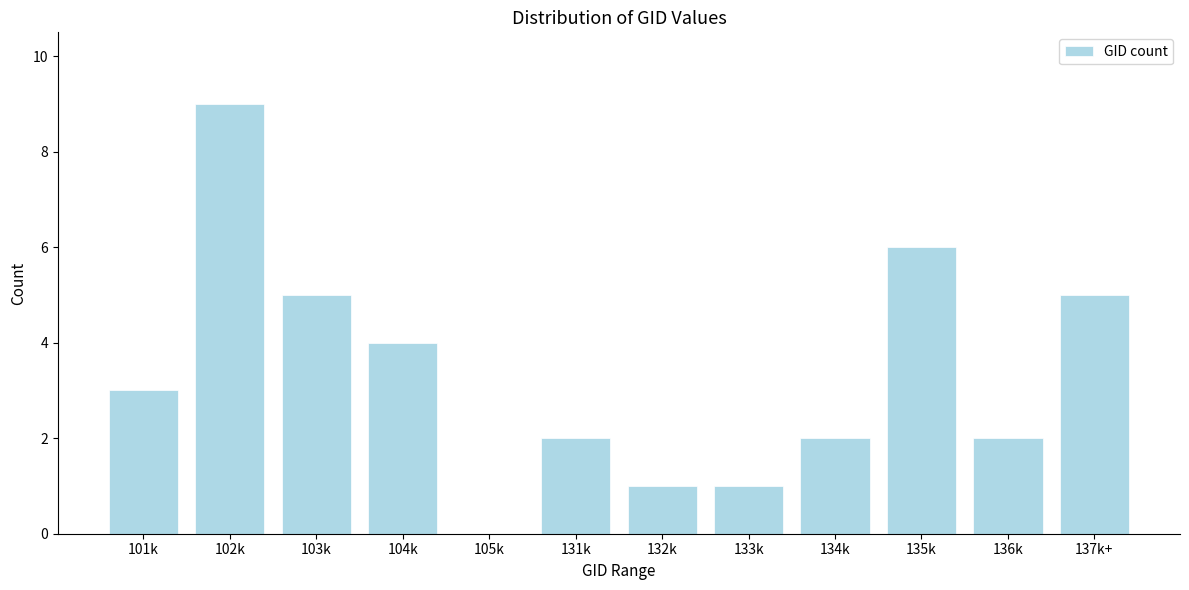

Reading left to right, what are all the values shown in this chart?

101k=3	102k=9	103k=5	104k=4	105k=0	131k=2	132k=1	133k=1	134k=2	135k=6	136k=2	137k+=5